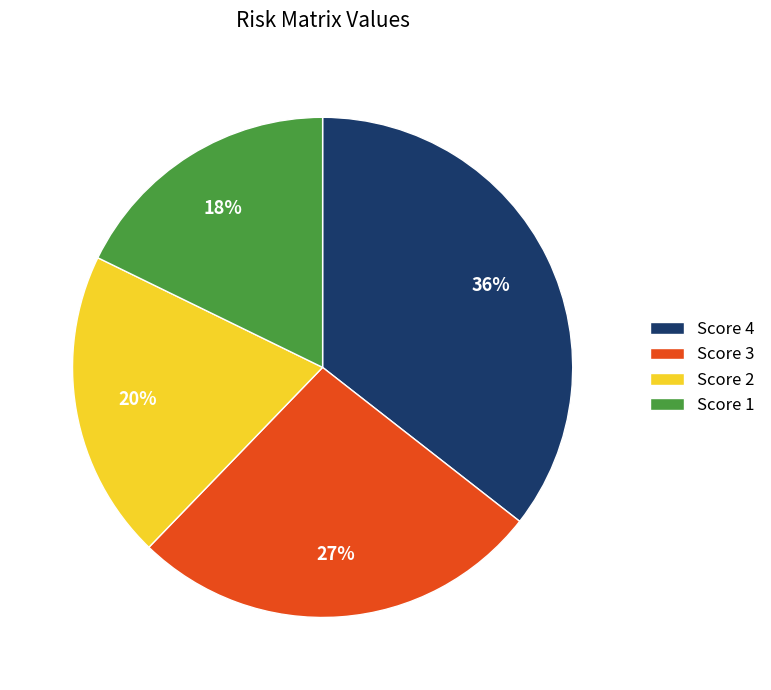

Do Score 4 and Score 3 together represent more than half of the pie?

Yes